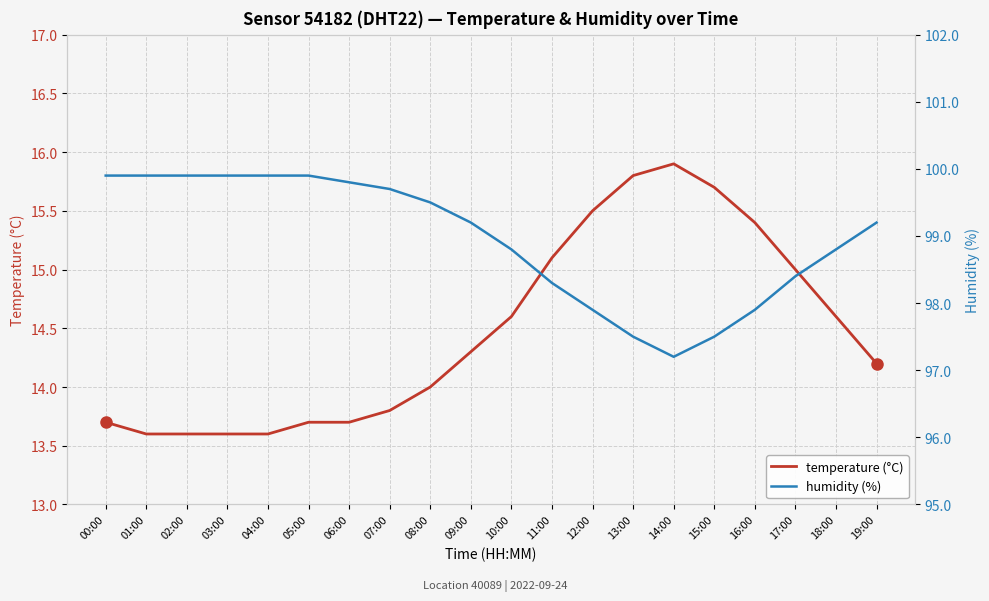

Does the chart display data point markers on the line(s)?

No